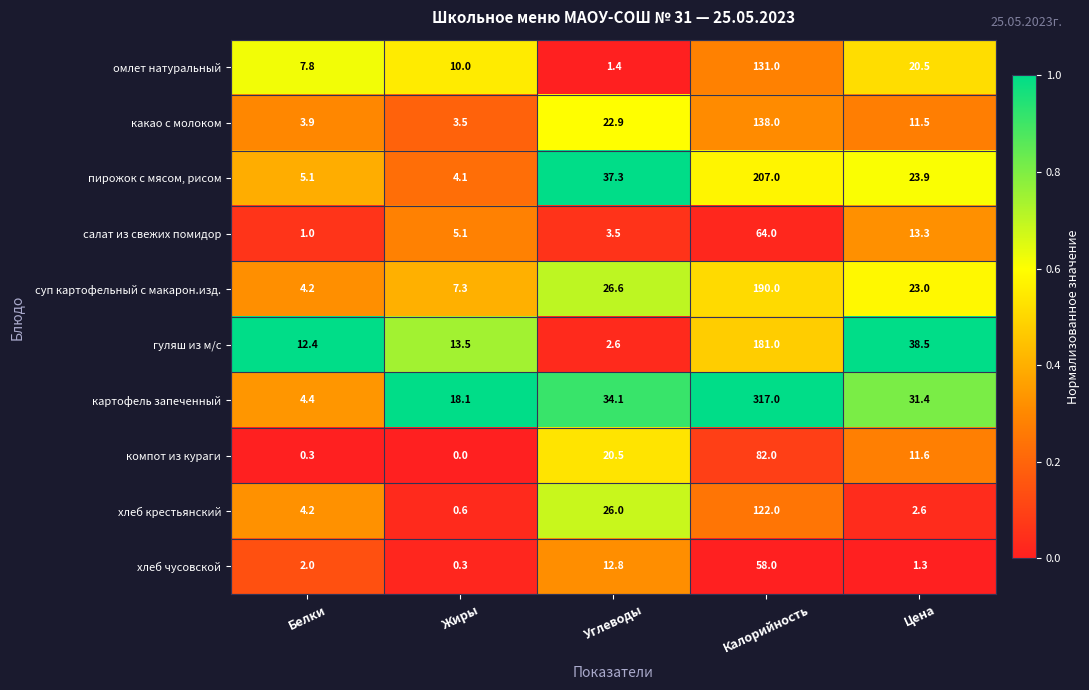

List the labels in order of суп картофельный с макарон.изд. value, largest first.

Калорийность, Углеводы, Цена, Жиры, Белки